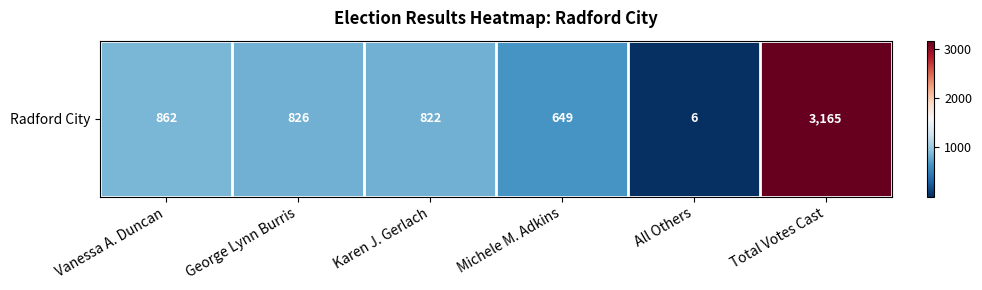

True or false: the data shows 3 at All Others.

False